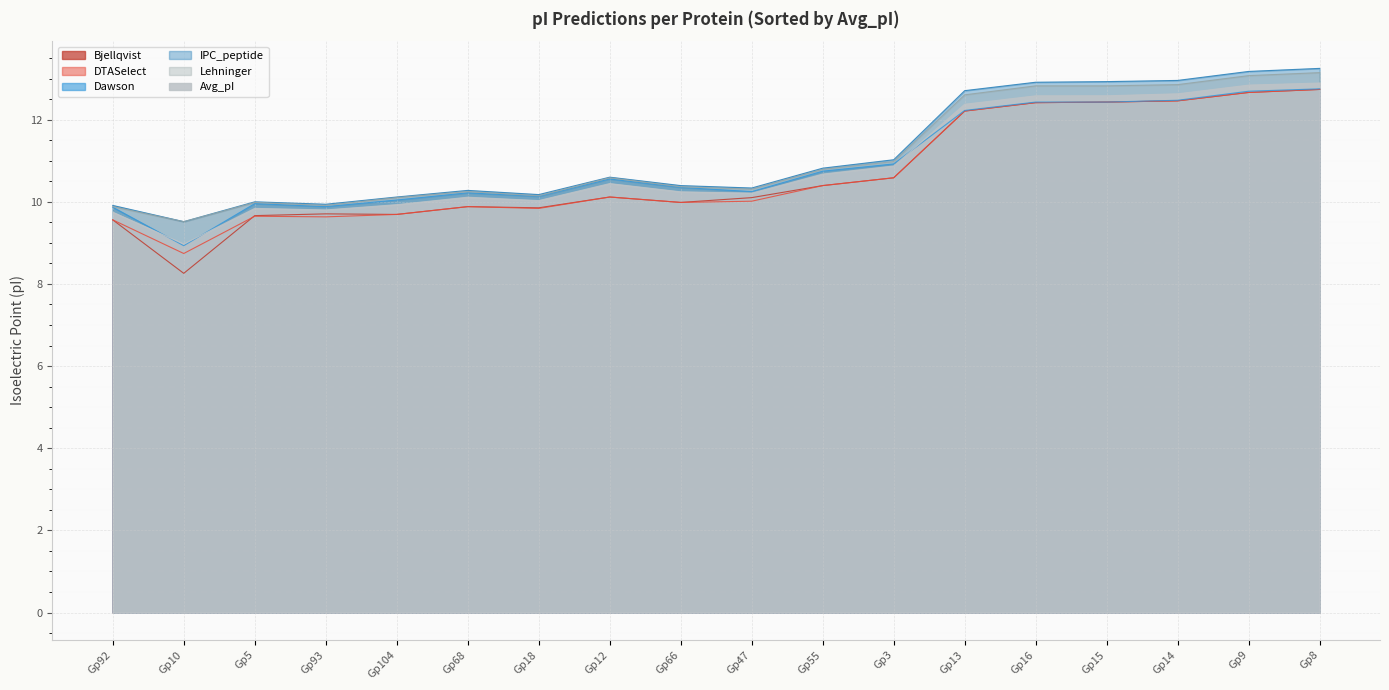

What value does the DTASelect series have at Gp47?

10.0